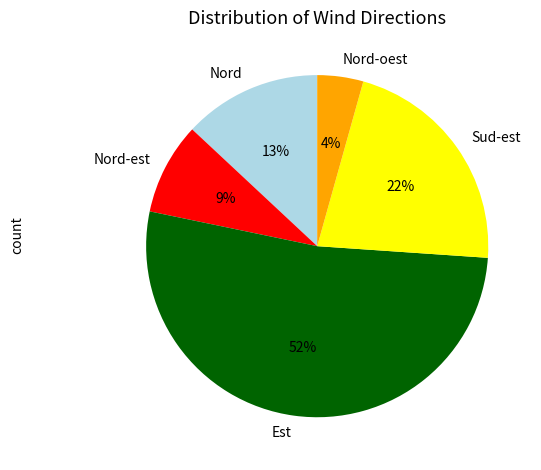

What is the ratio of the value at Sud-est to the value at Nord?

1.7